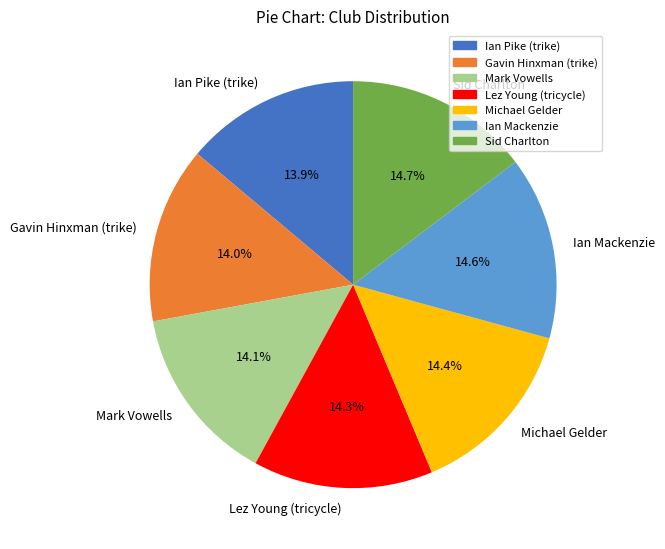

What percentage is the Gavin Hinxman (trike) slice, to the nearest percent?

14%